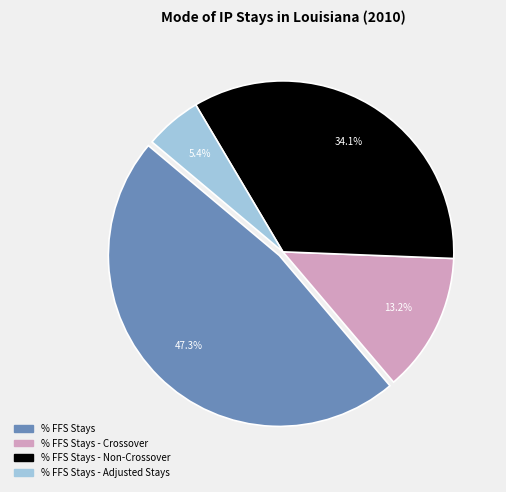

Does any single category account for the majority?

No